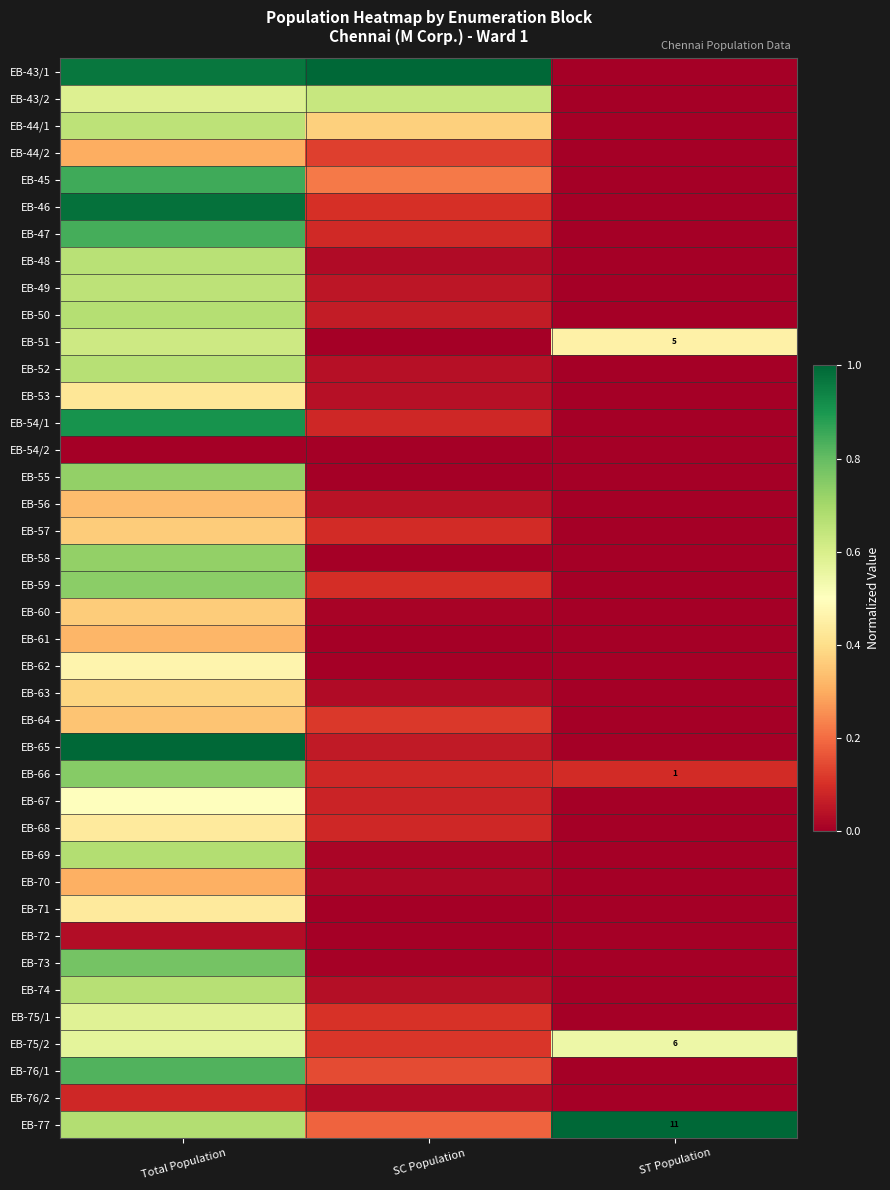

What is the total value across all series at Total Population?

22.9